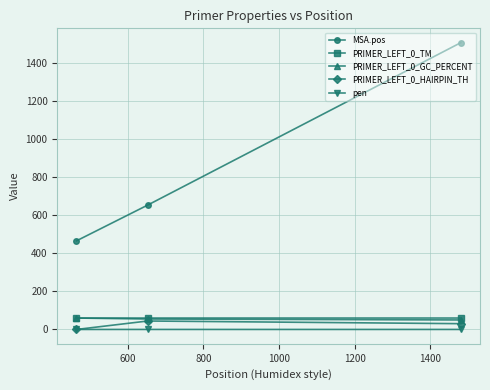

What is the sum of all MSA.pos values?

2628.0